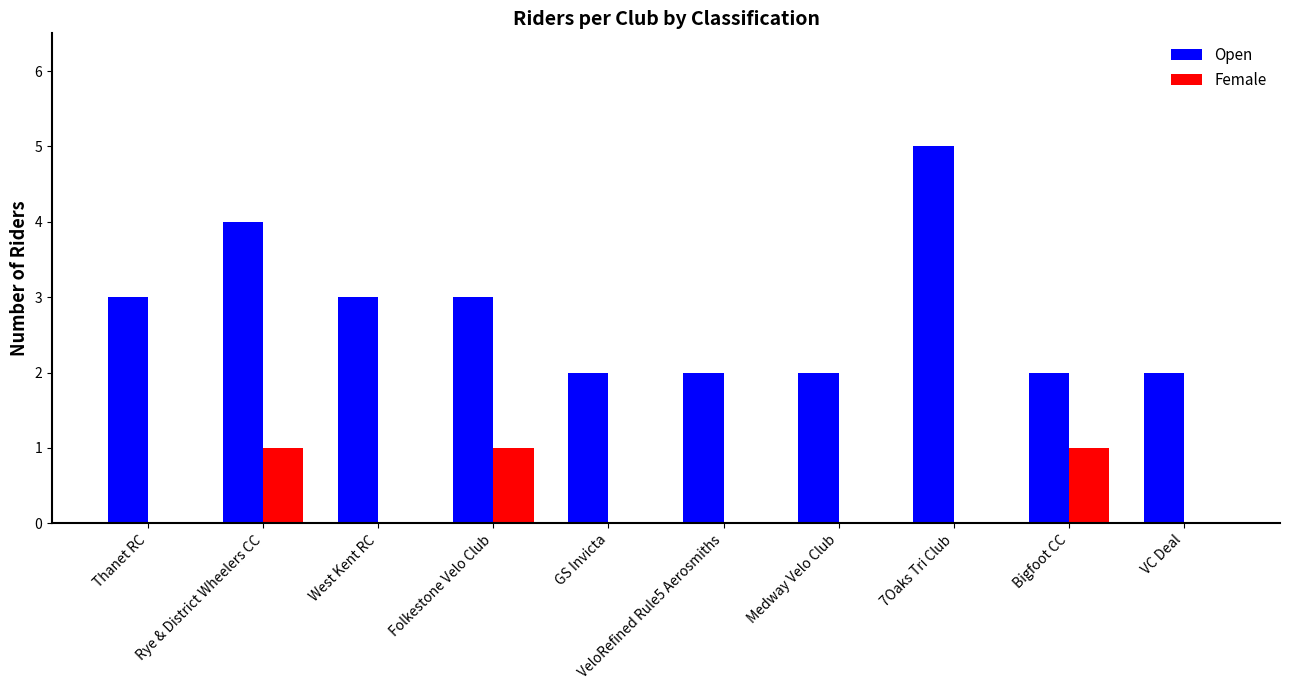

Reading left to right, what are all the values shown in this chart?

Open: 3	4	3	3	2	2	2	5	2	2
Female: 0	1	0	1	0	0	0	0	1	0